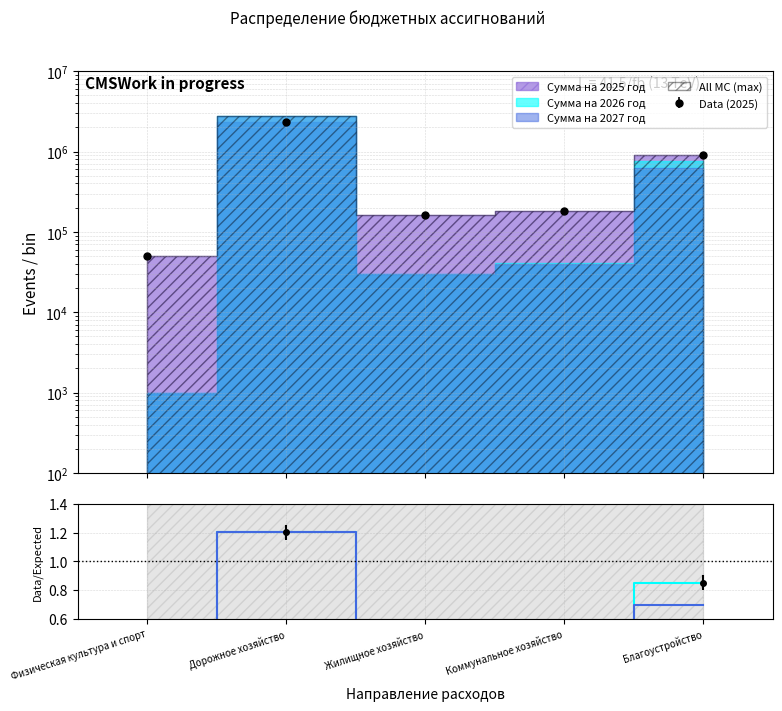

Which has a higher value, Благоустройство or Жилищное хозяйство?

Благоустройство